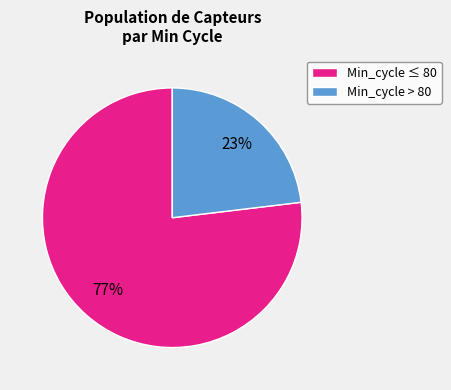

To the nearest percent, what percentage of the pie is Min_cycle > 80?

23%